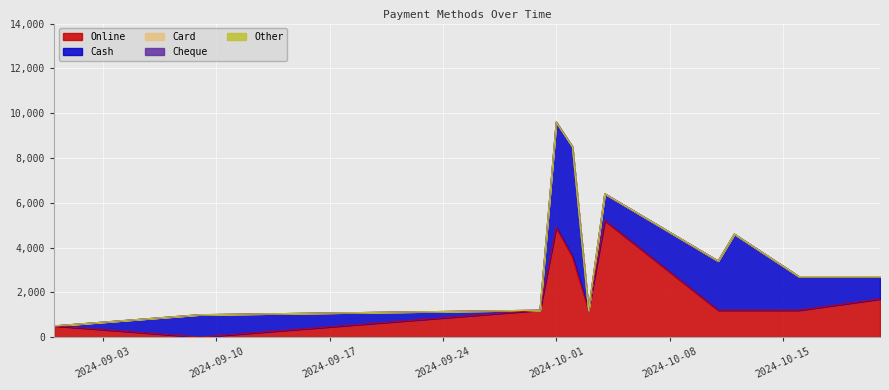

At how many categories does at least one series exceed 1726?

5